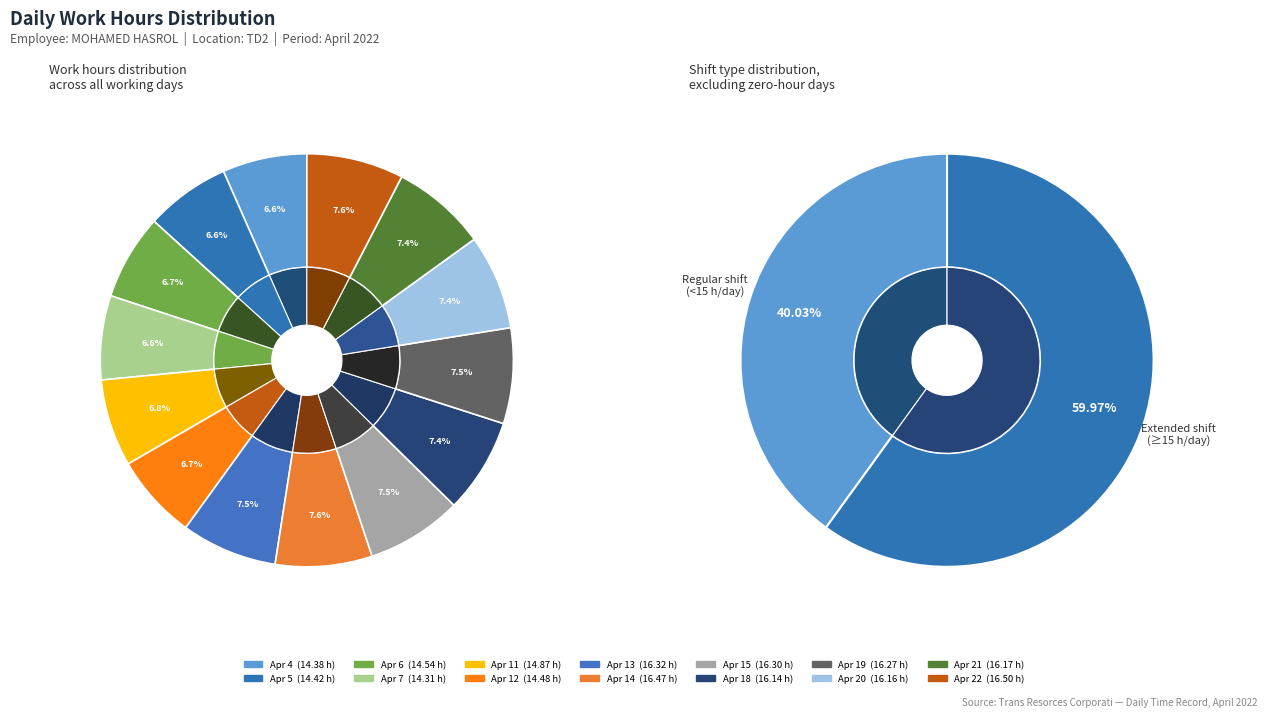

The Apr 21 slice represents 7% of the pie. True or false?

True